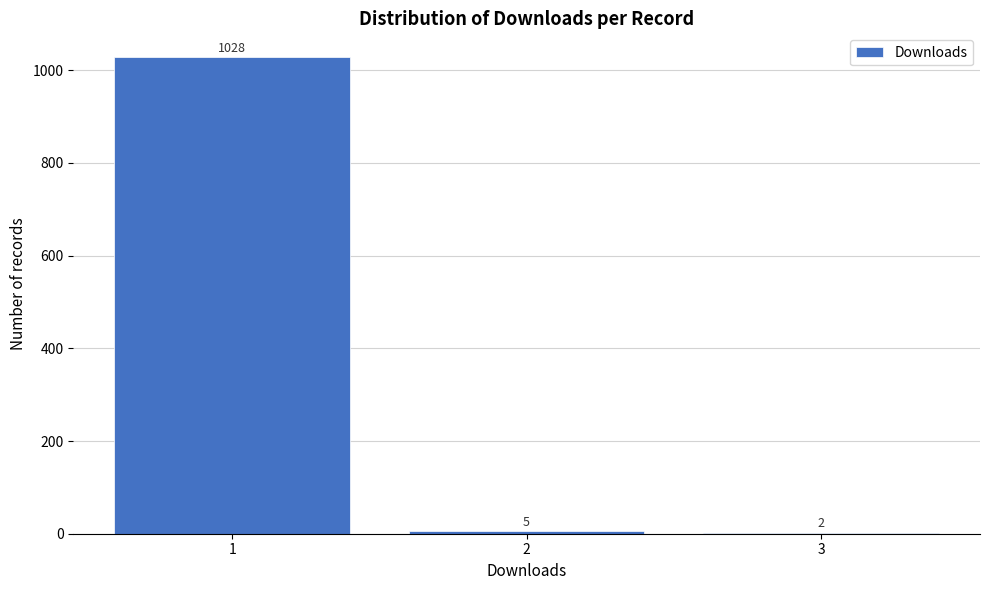

Reading left to right, list all the values displayed in this chart.

1=1028	2=5	3=2